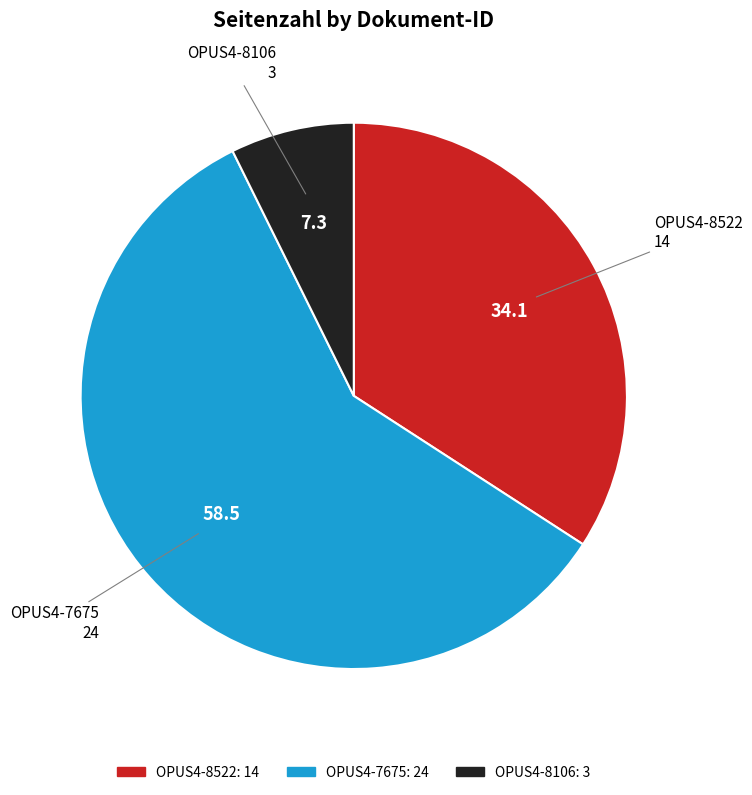

The OPUS4-8522 slice represents 46% of the pie. True or false?

False